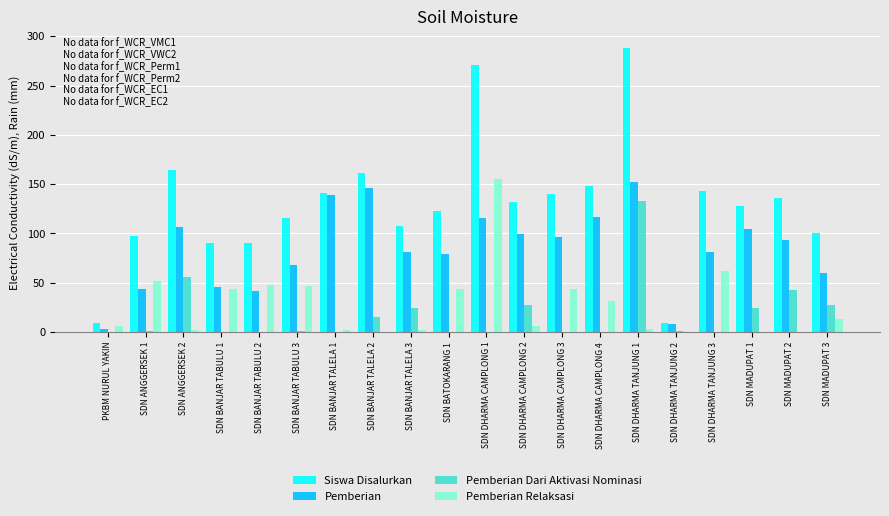

Is the value of Pemberian at SDN BANJAR TALELA 1 greater than the value of Pemberian Relaksasi at SDN DHARMA TANJUNG 1?

Yes